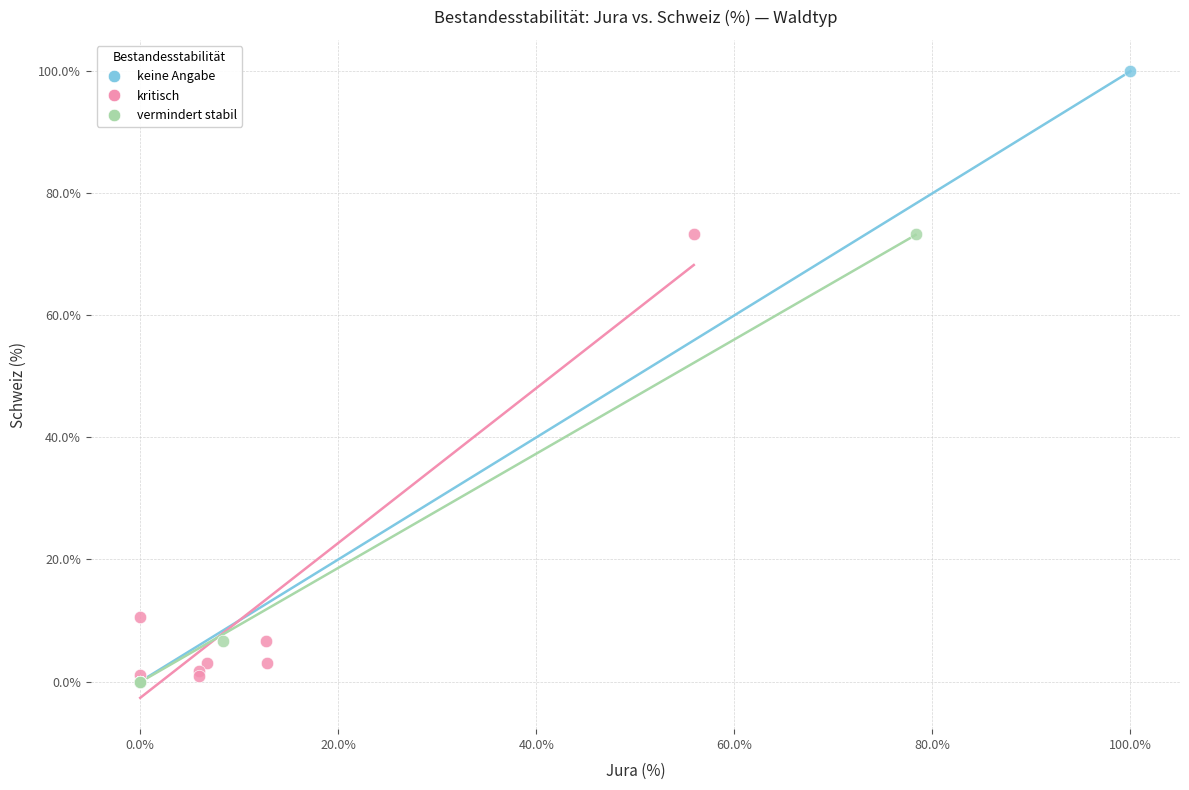

Which series reaches the maximum Y coordinate?

keine Angabe